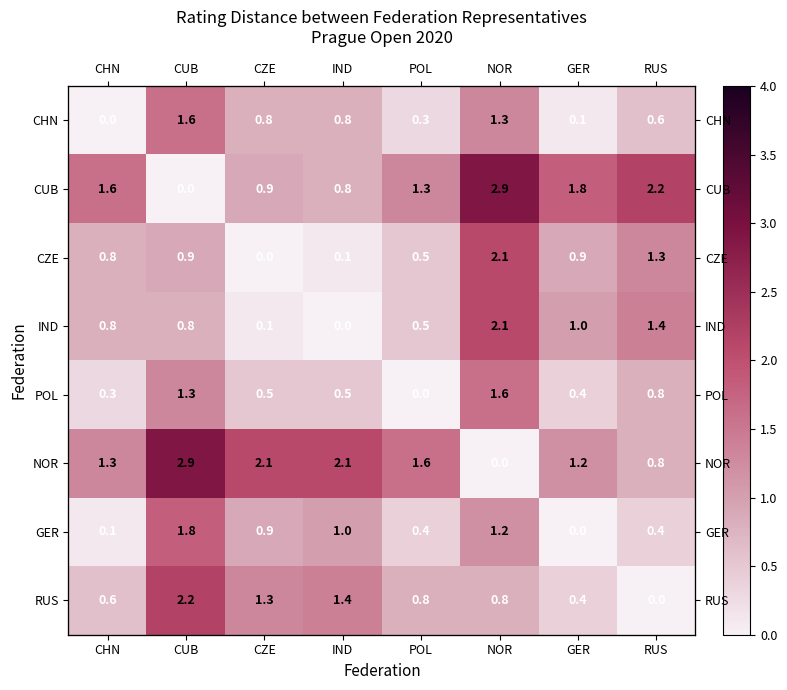

Is the value of NOR at NOR greater than the value of CHN at GER?

No